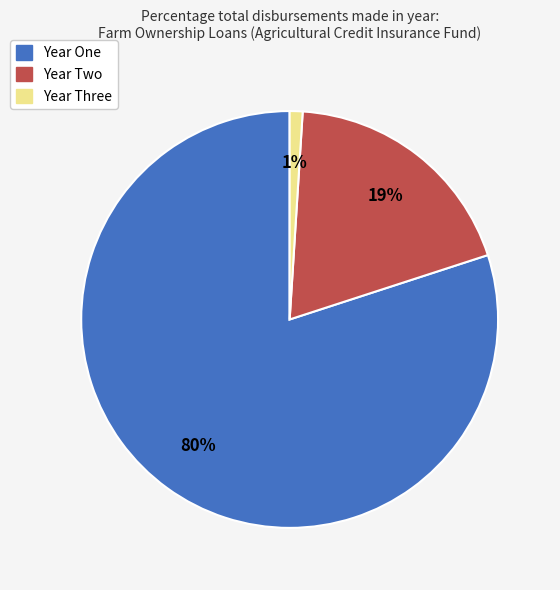

What is the majority slice?

Year One